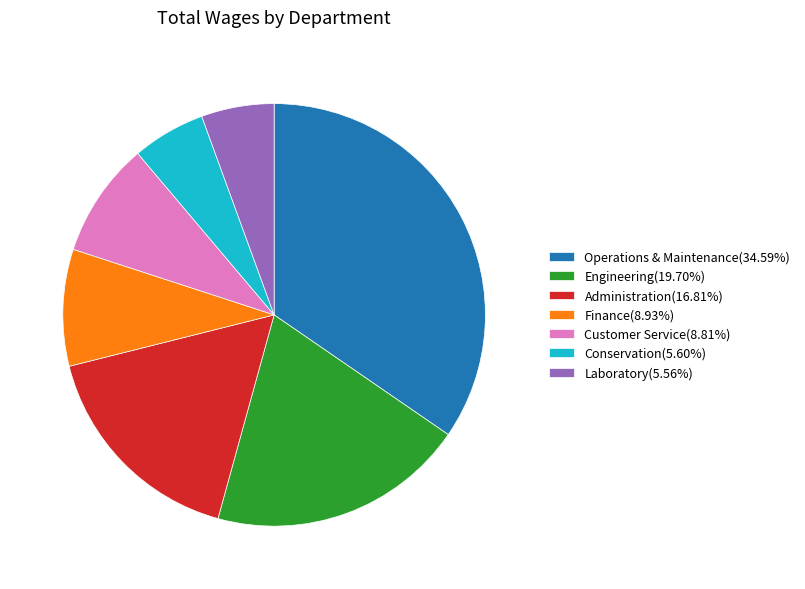

Does any single category account for the majority?

No